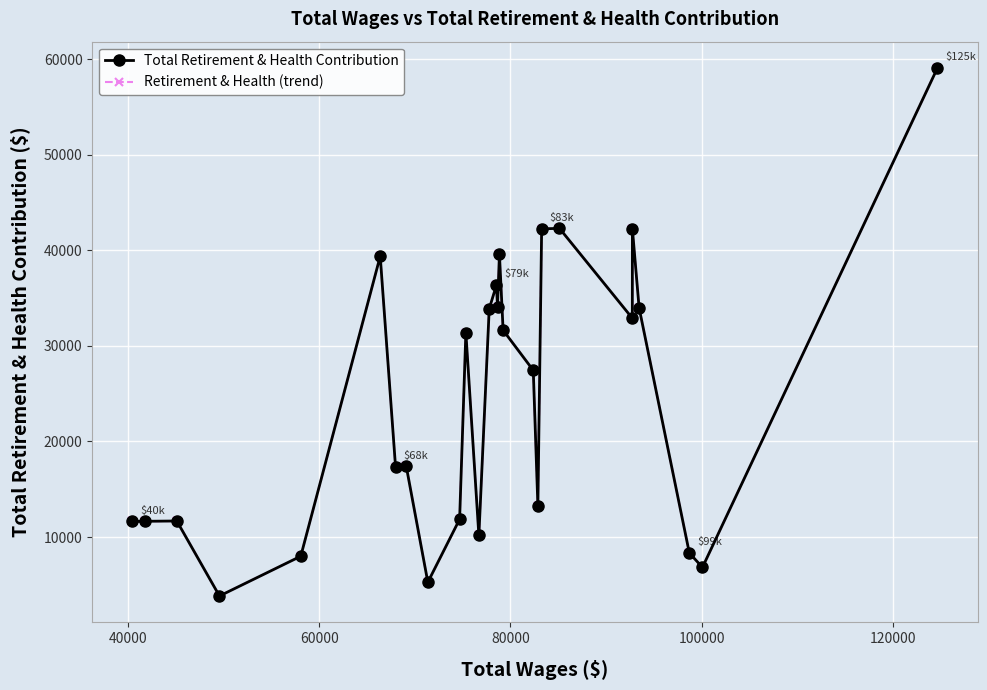

What is the average value of the Retirement & Health (trend) series?

24587